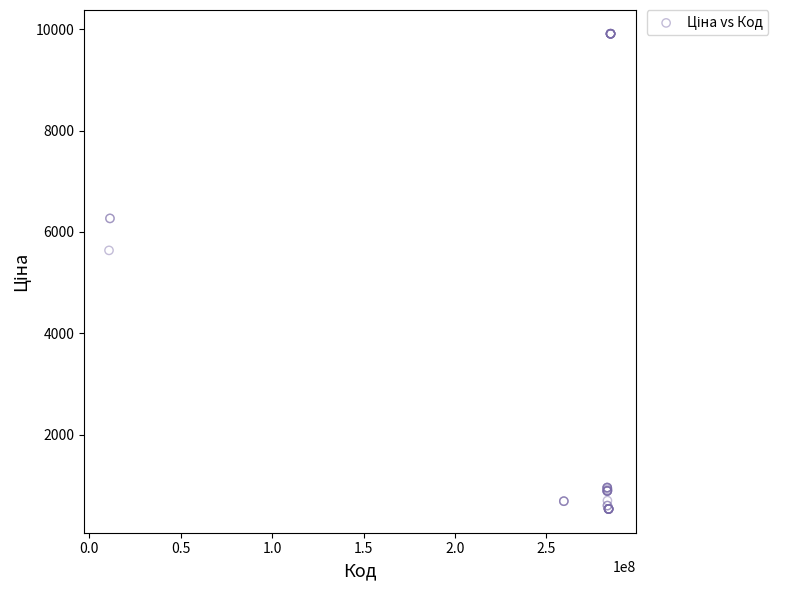

What Y value in the scatter plot is closest to 5221?

5636.0